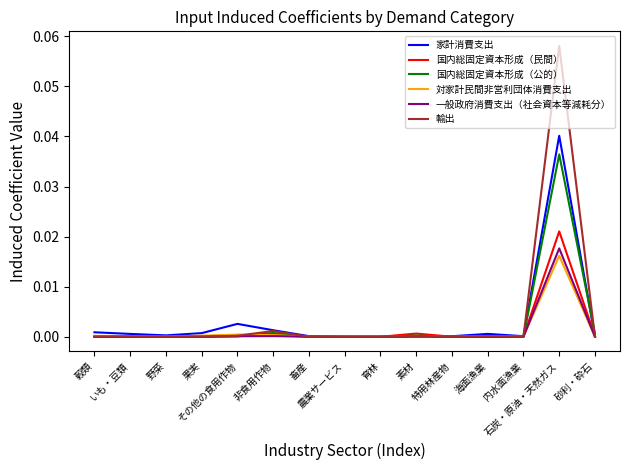

After their last crossing, which series has the higher values: 国内総固定資本形成（民間） or 家計消費支出?

国内総固定資本形成（民間）